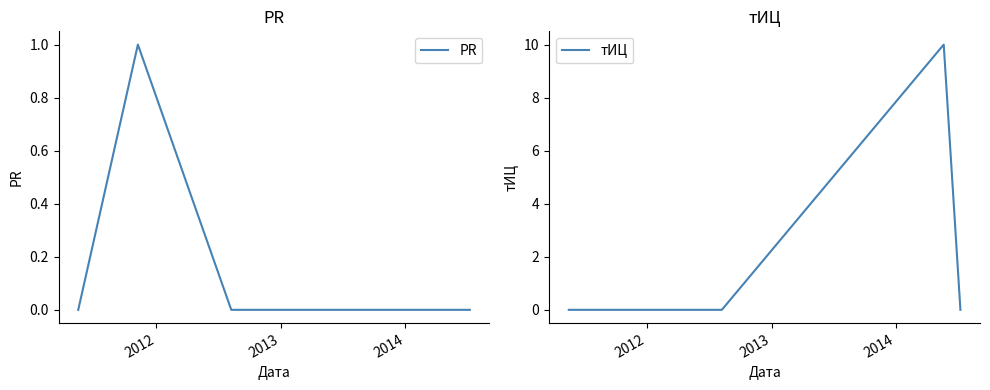

Is the value of PR at 4 greater than the value of тИЦ at 2013?

No